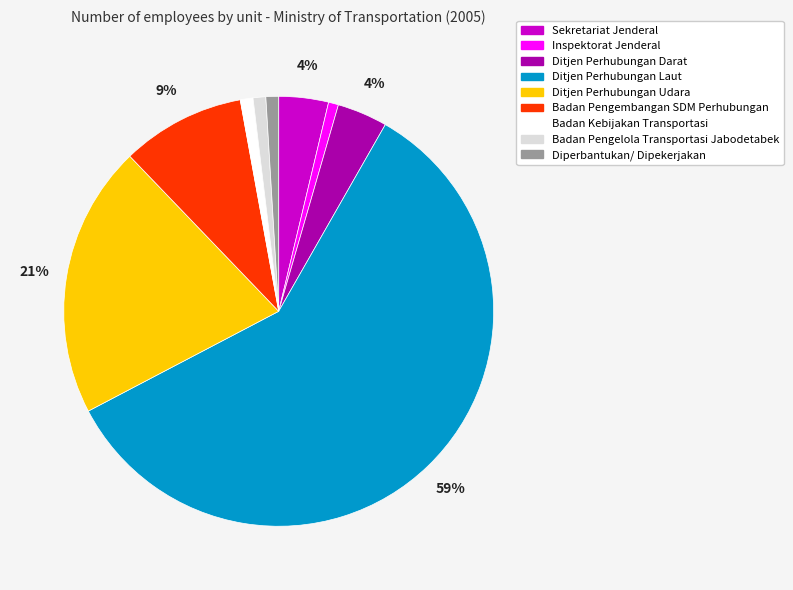

What is the largest slice in the pie chart?

Ditjen Perhubungan Laut